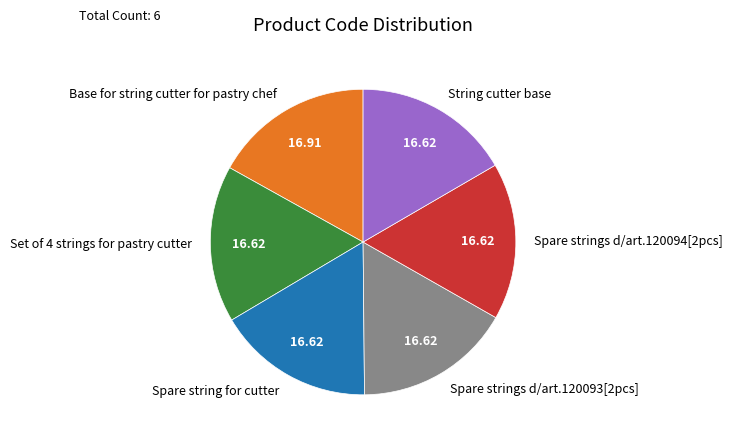

Approximately how many times larger is the value at Spare string for cutter compared to Spare strings d/art.120093[2pcs]?

1.0